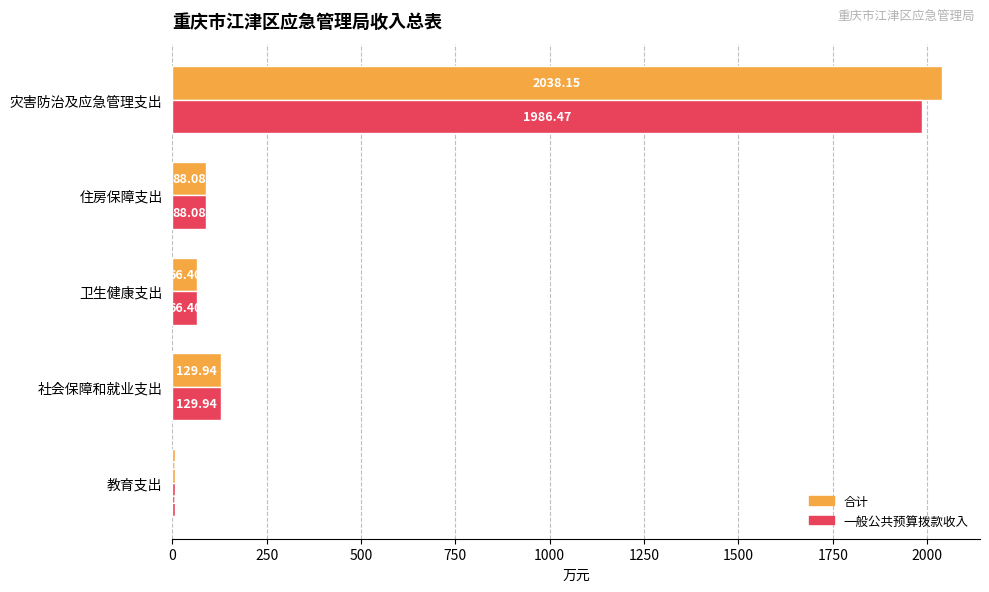

Rank the series by their maximum value, from highest to lowest.

合计, 一般公共预算拨款收入